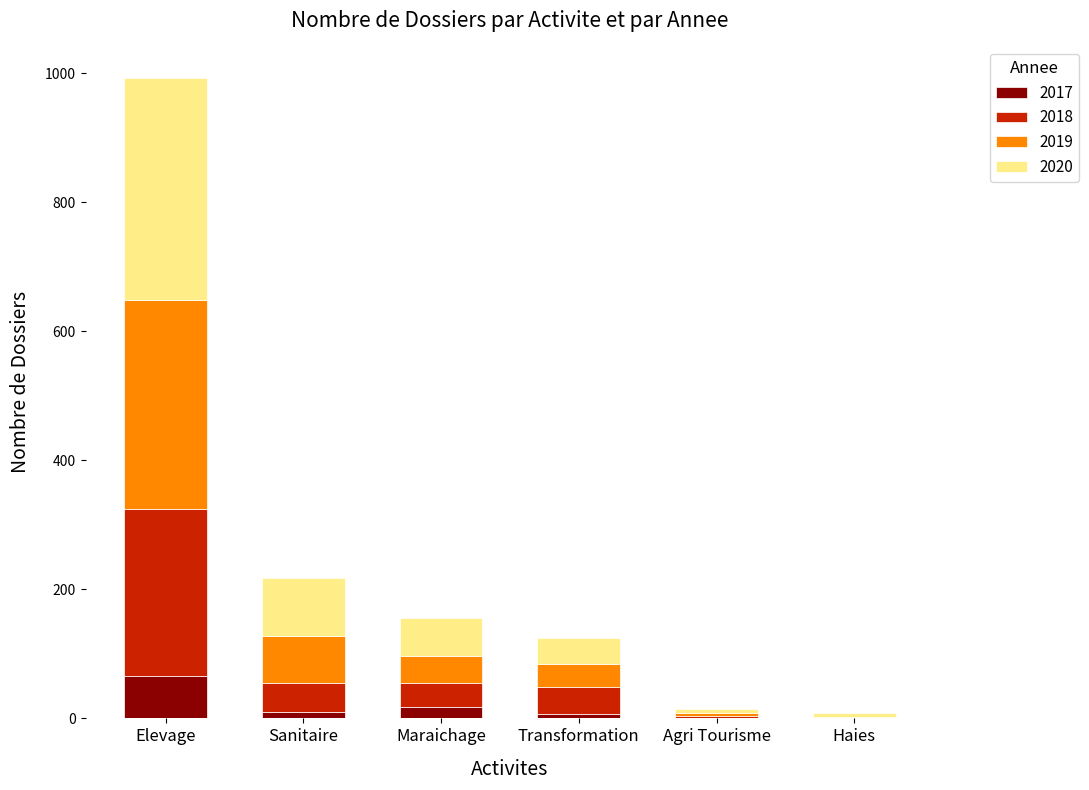

What is the sum of all 2017 values?

100